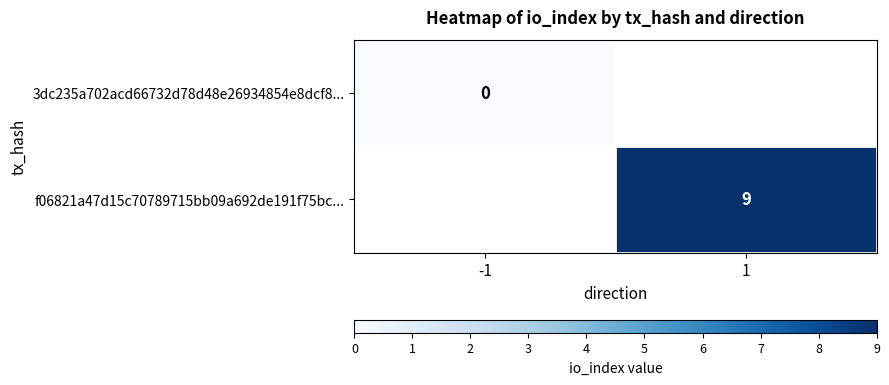

True or false: f06821a47d15c70789715bb09a692de191f75bc... has a value of 9 at 1.

True